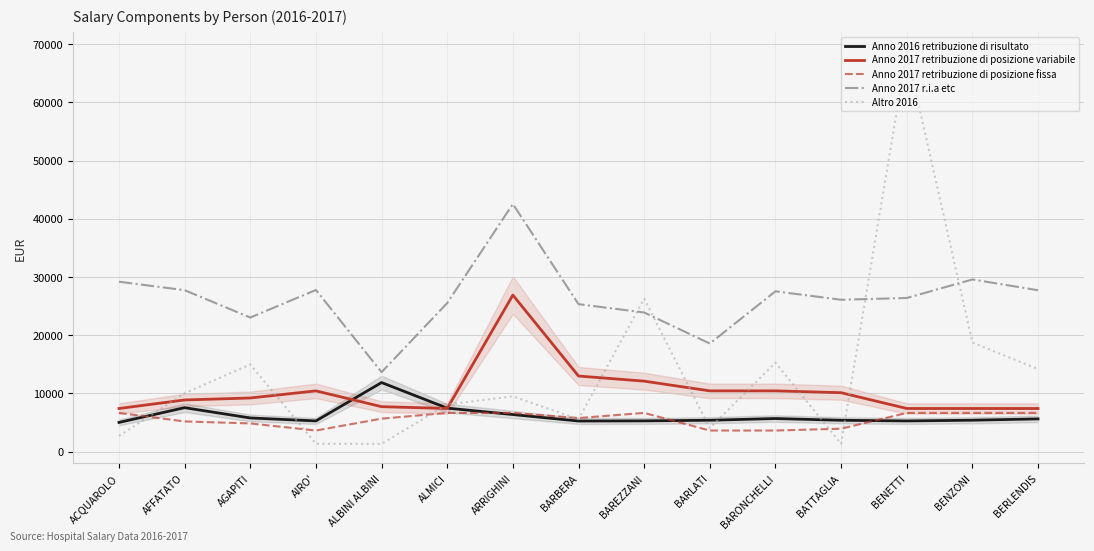

True or false: Anno 2017 retribuzione di posizione fissa has more than 1 interior local peaks.

False